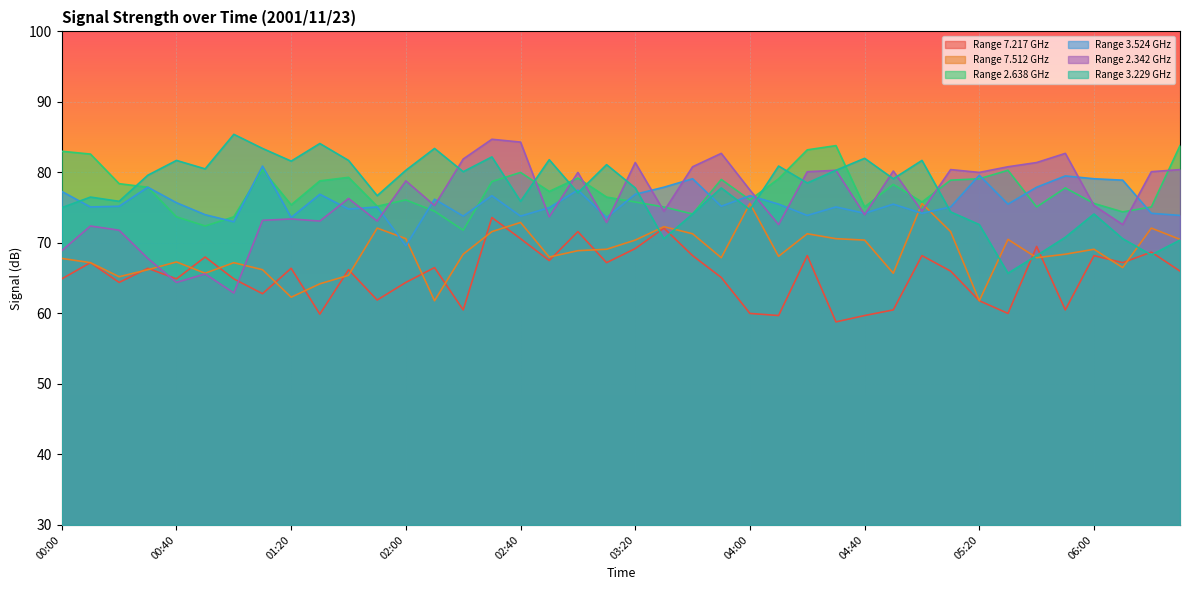

What is the sum of all 3.229 values?

3096.6